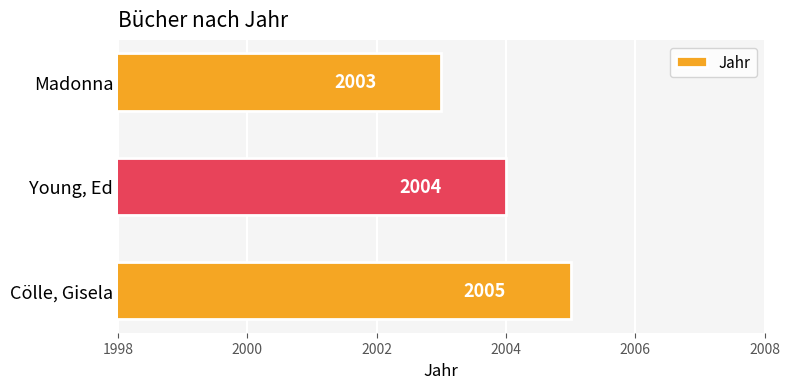

What is the sum of the values at Cölle, Gisela and Madonna?

4008